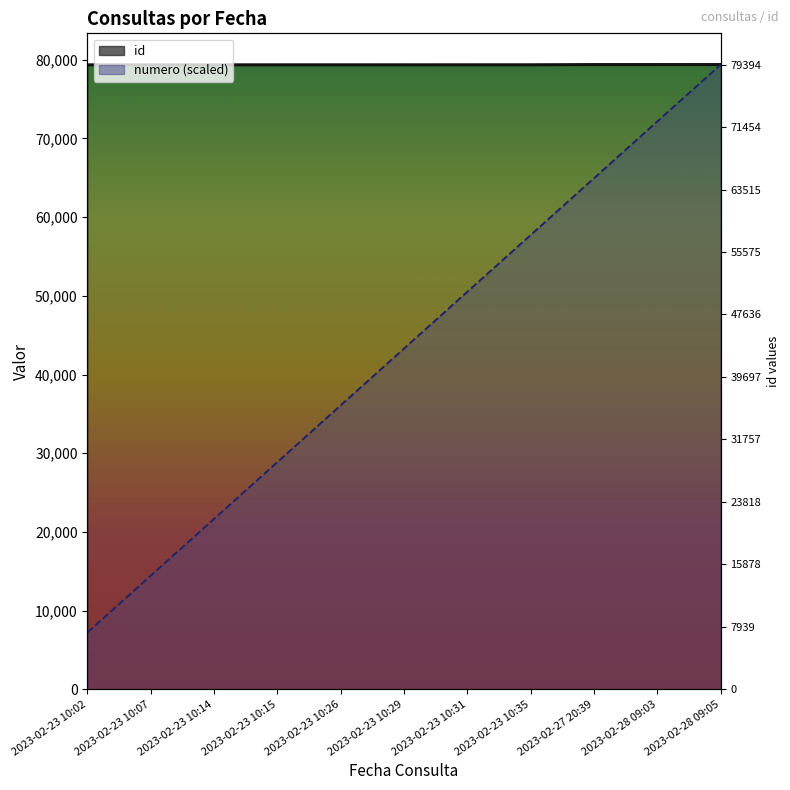

The id series shows 79364.0 at 2023-02-23 10:31. True or false?

True